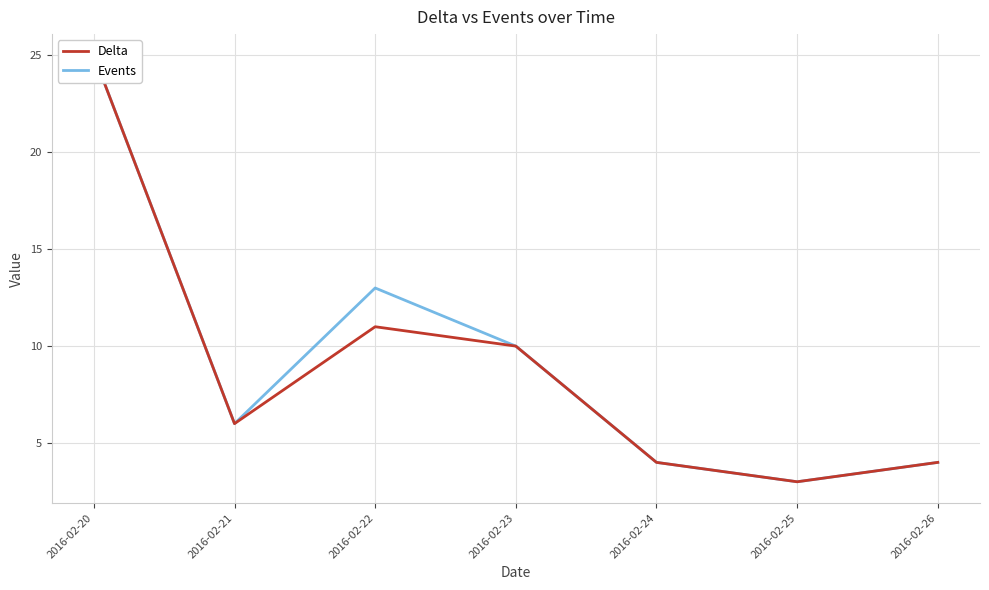

At which label is Events closest to 14?

2016-02-22